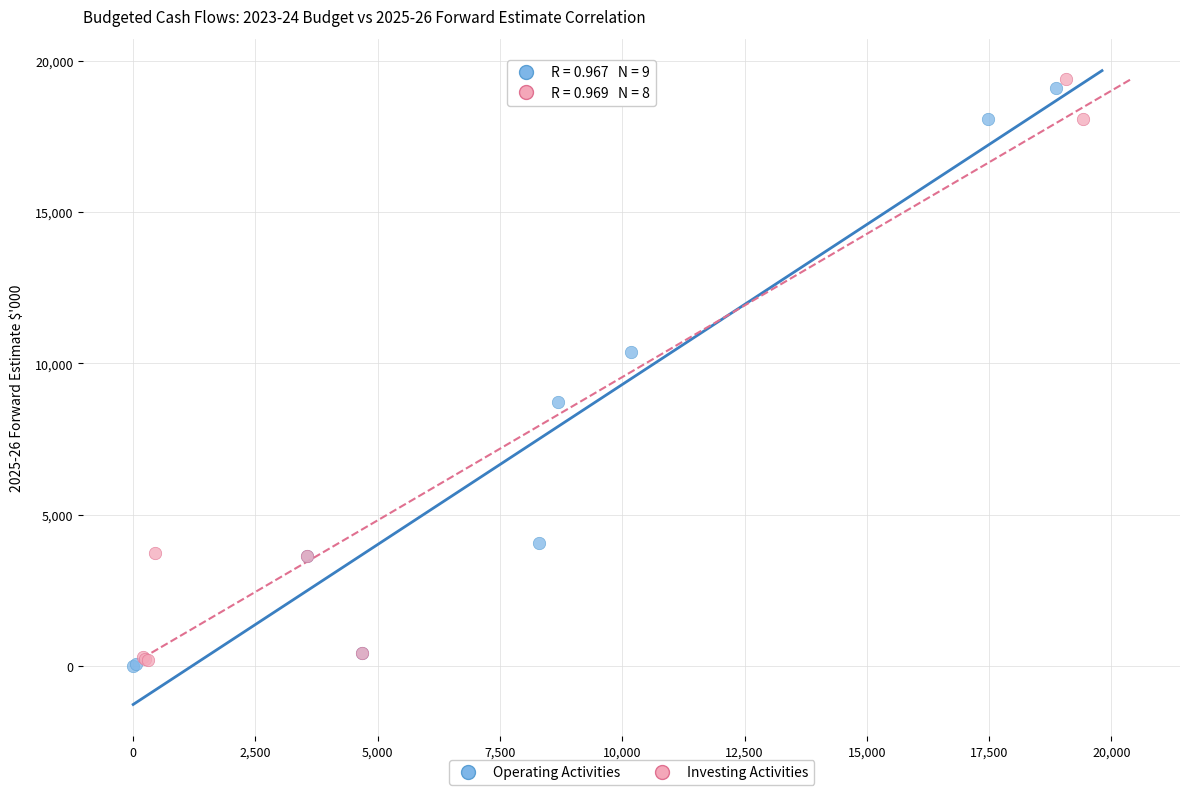

Which series contains the lowest Y value?

Operating Activities